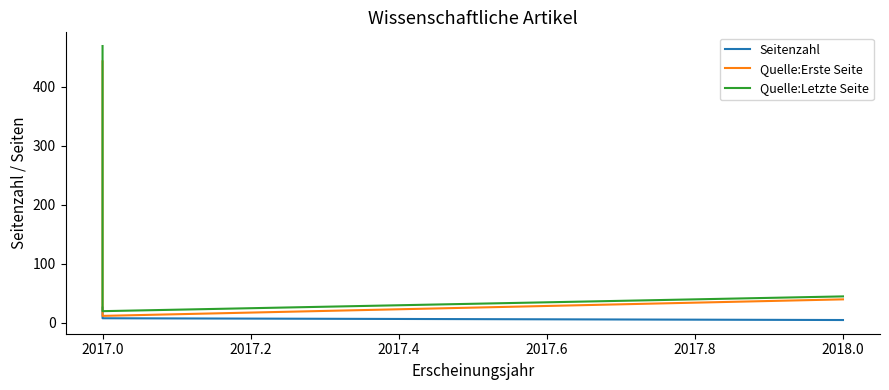

Which series has the widest spread of values?

Quelle:Letzte Seite